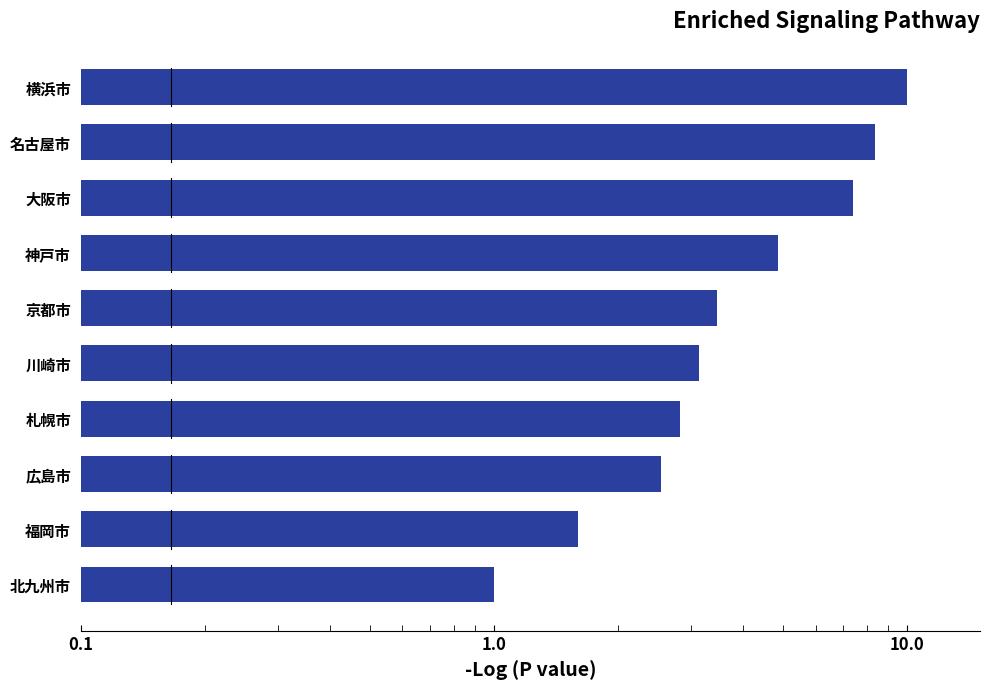

Reading right to left, what are all the values shown in this chart?

10.0	8.4	7.4	4.9	3.5	3.1	2.8	2.5	1.6	1.0